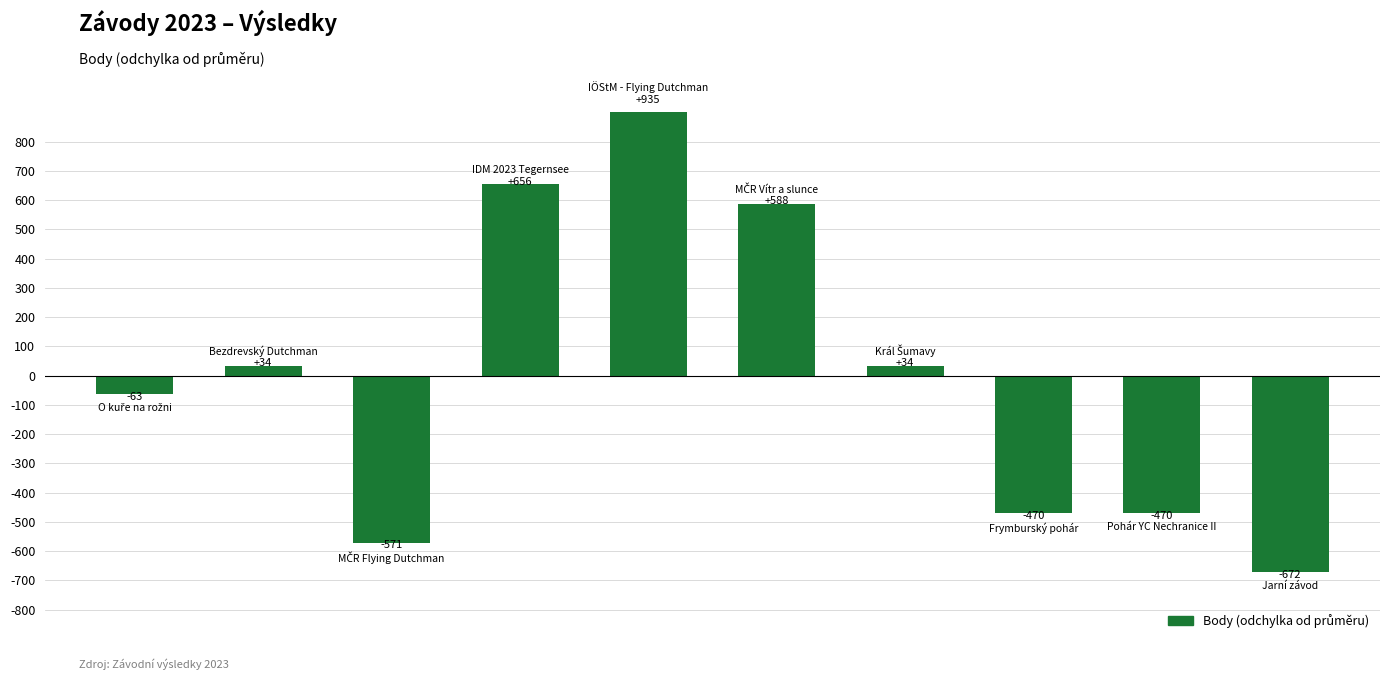

How many data points are above 34?

5